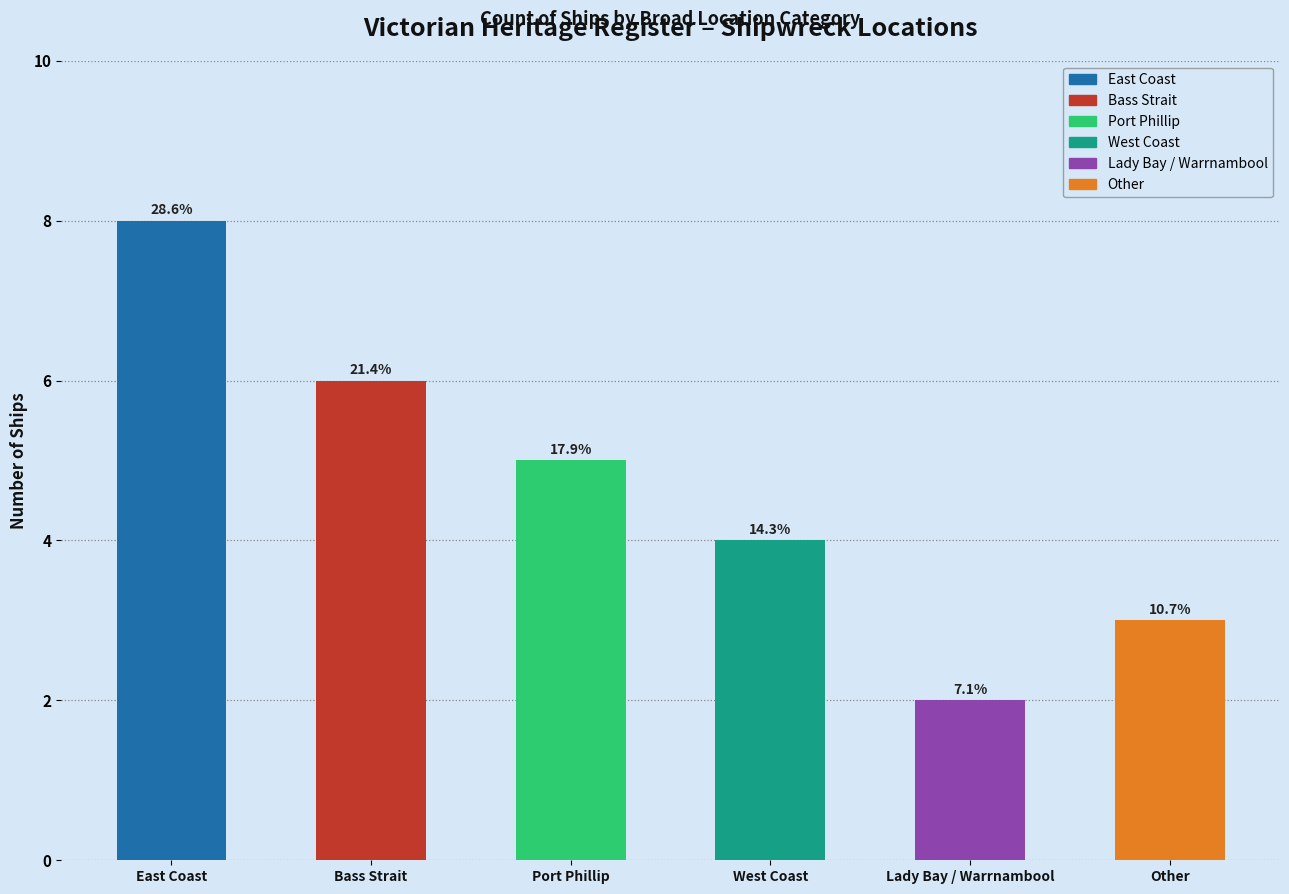

Between East Coast and West Coast, which is larger?

East Coast